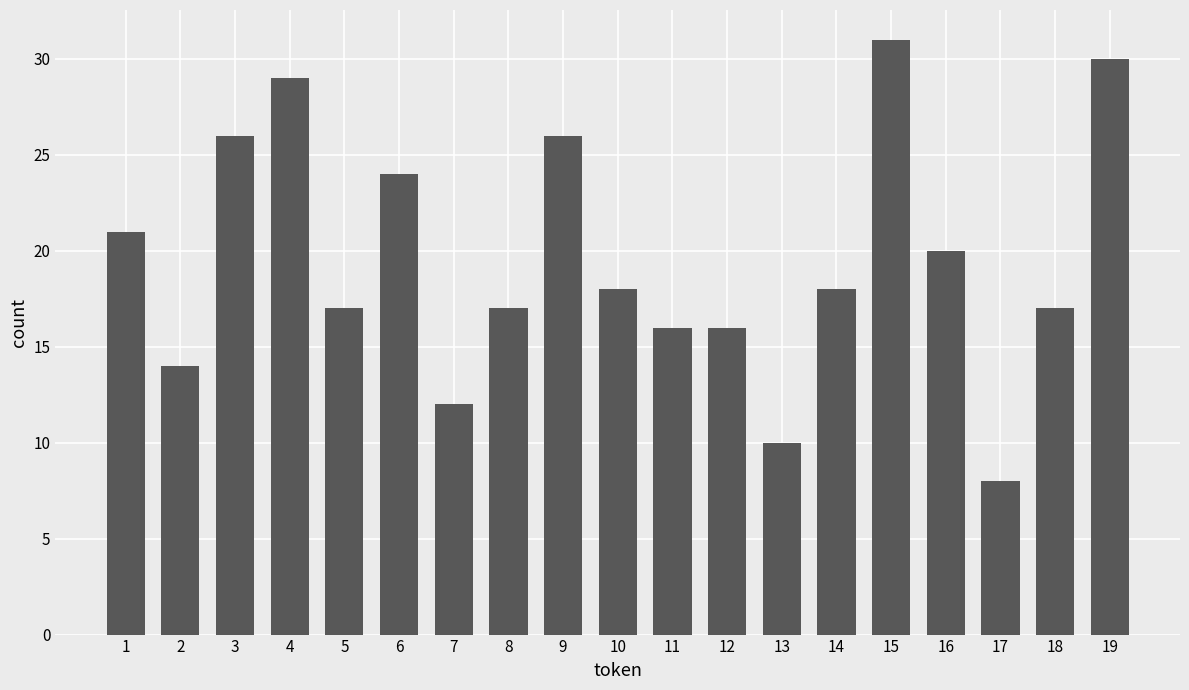

What is the value of the 4th bar from the left?

29